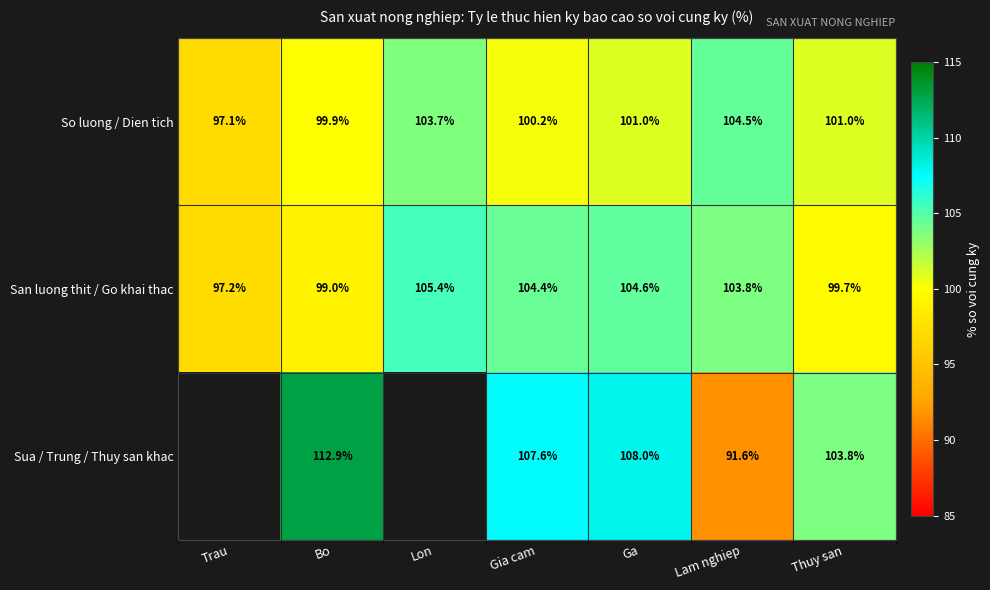

At Ga, list the series in order from largest to smallest.

Sua / Trung / Thuy san khac, San luong thit / Go khai thac, So luong / Dien tich